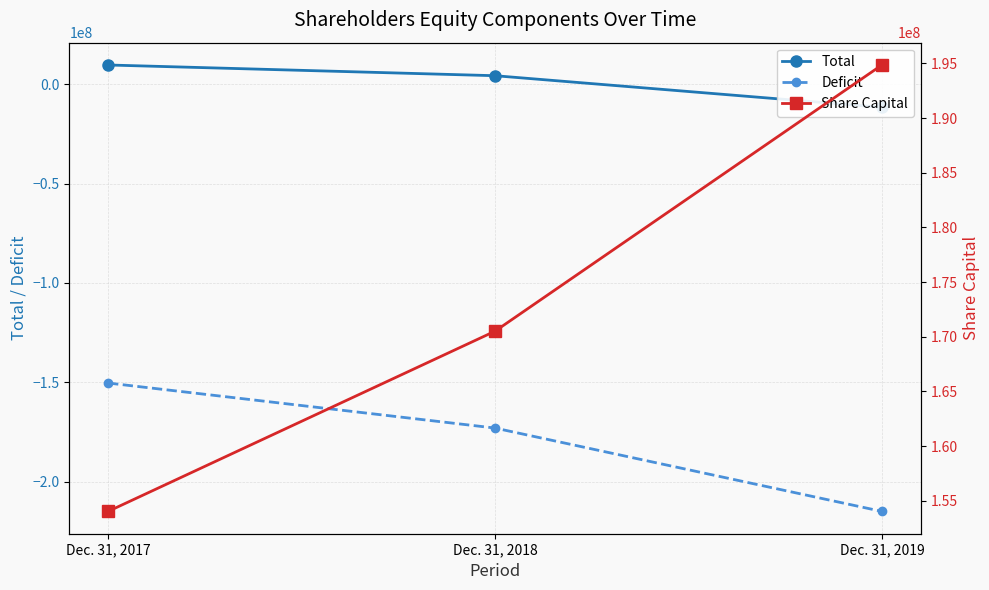

Reading left to right, list all the values displayed in this chart.

Total: Dec. 31, 2017=9606798	Dec. 31, 2018=4217109	Dec. 31, 2019=-11681831
Deficit: Dec. 31, 2017=-150298422	Dec. 31, 2018=-172937694	Dec. 31, 2019=-214844773
Share Capital: Dec. 31, 2017=154016519	Dec. 31, 2018=170502394	Dec. 31, 2019=194859415